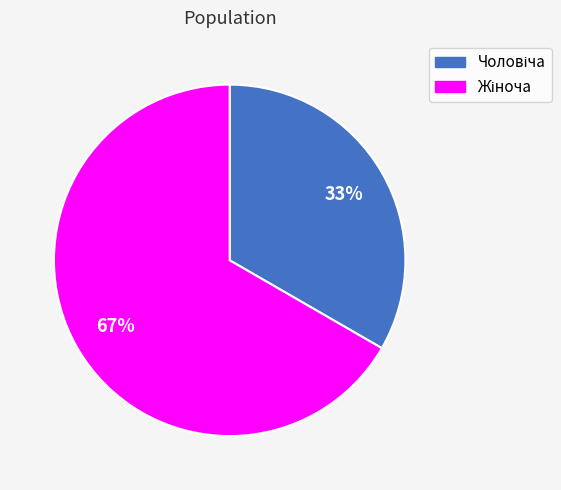

Is there any slice that represents more than half of the pie?

Yes